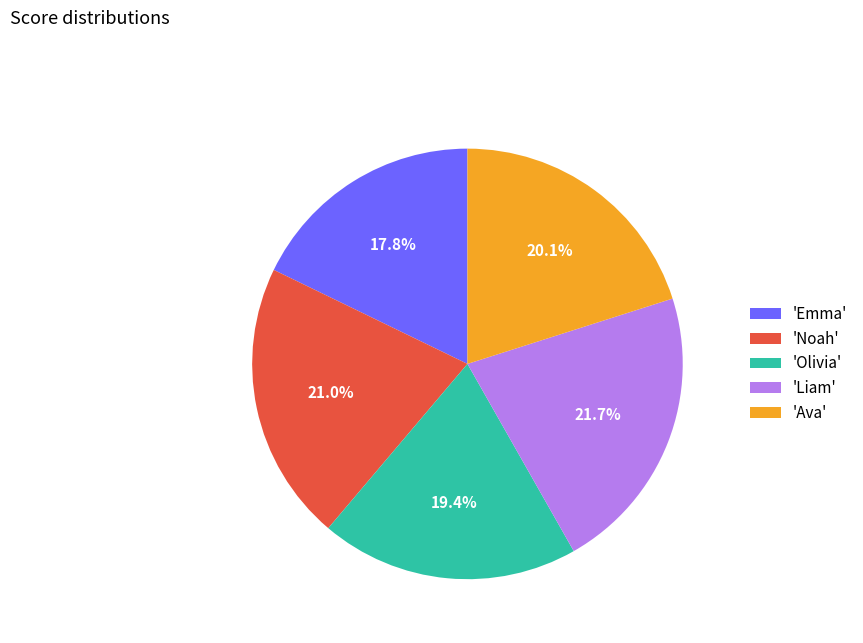

Count the number of slices in the pie.

5